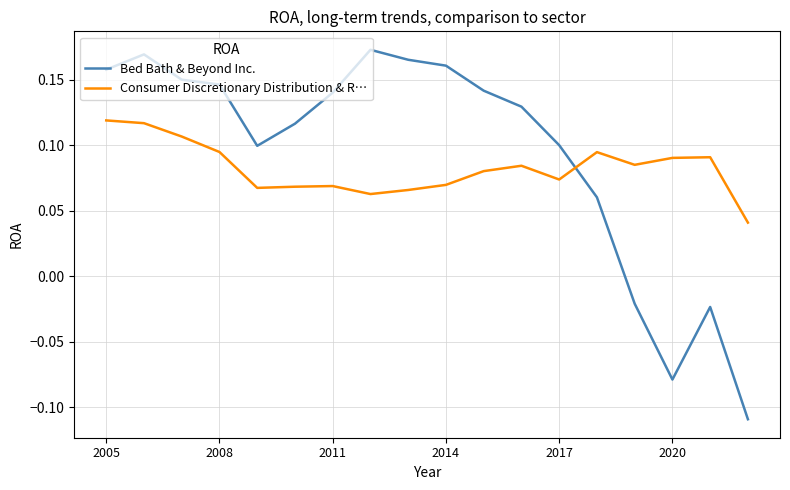

How many intersections are there between Bed Bath & Beyond Inc. and Consumer Discretionary Distribution & R…?

1